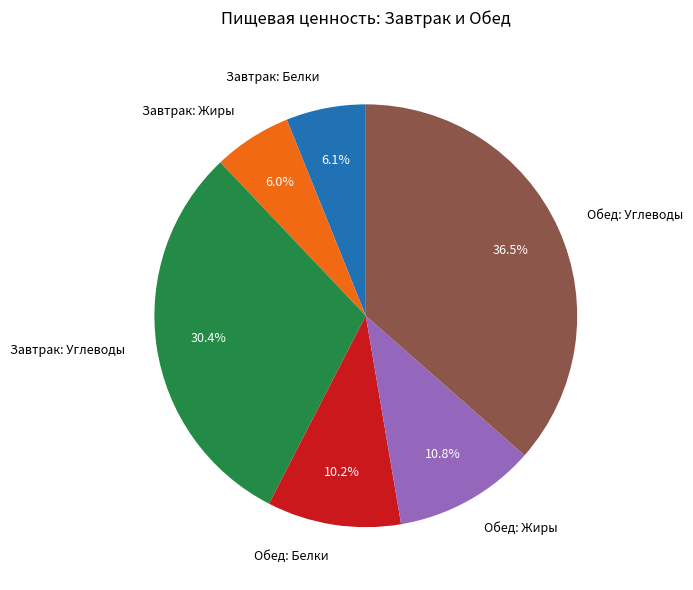

How many slices are in this pie chart?

6